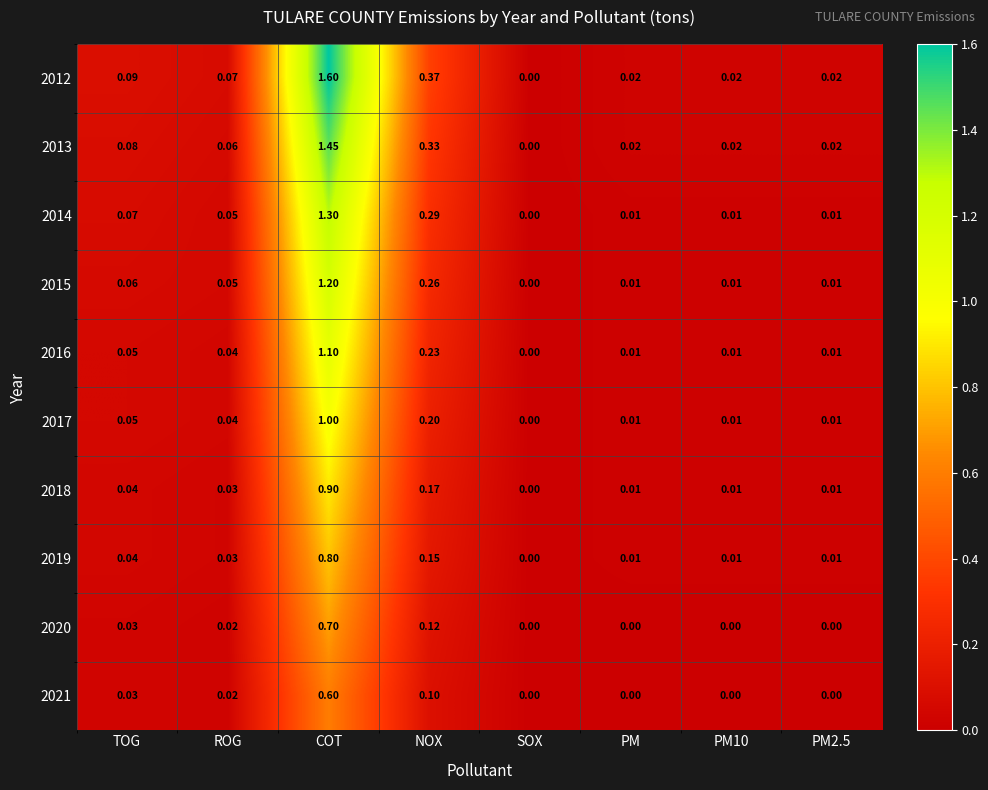

How many categories are shown in the chart?

8